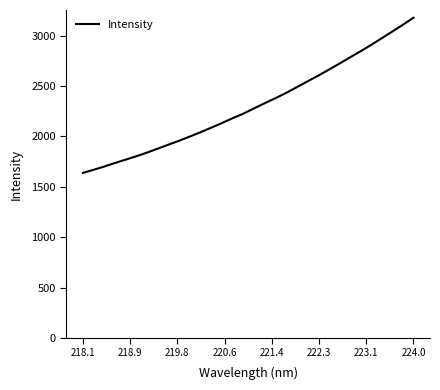

What is the difference between the maximum and minimum values?

1539.7